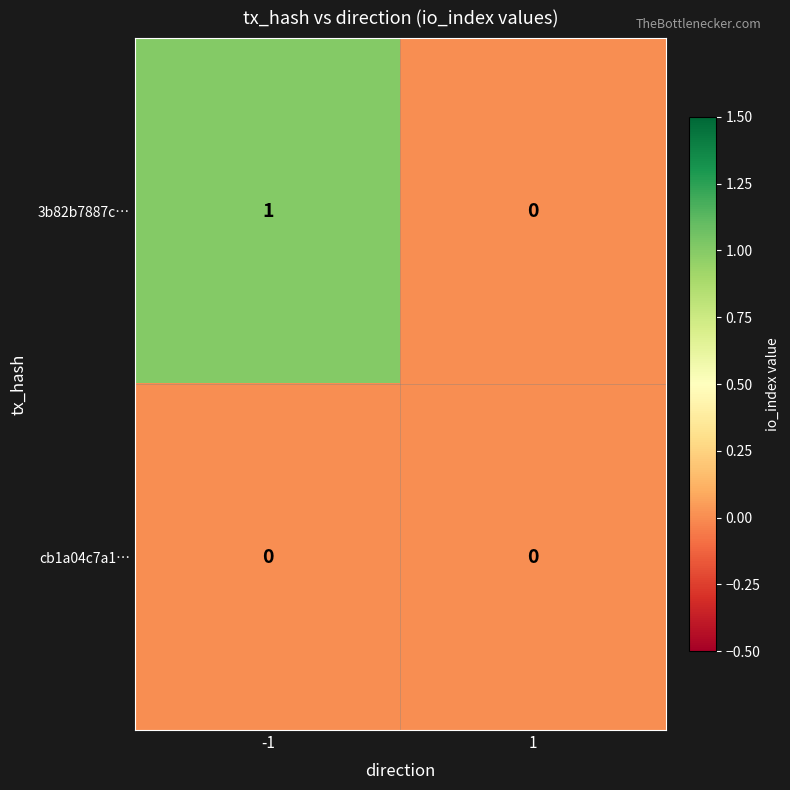

Between -1 and 1, which series saw the biggest shift?

3b82b7887c…